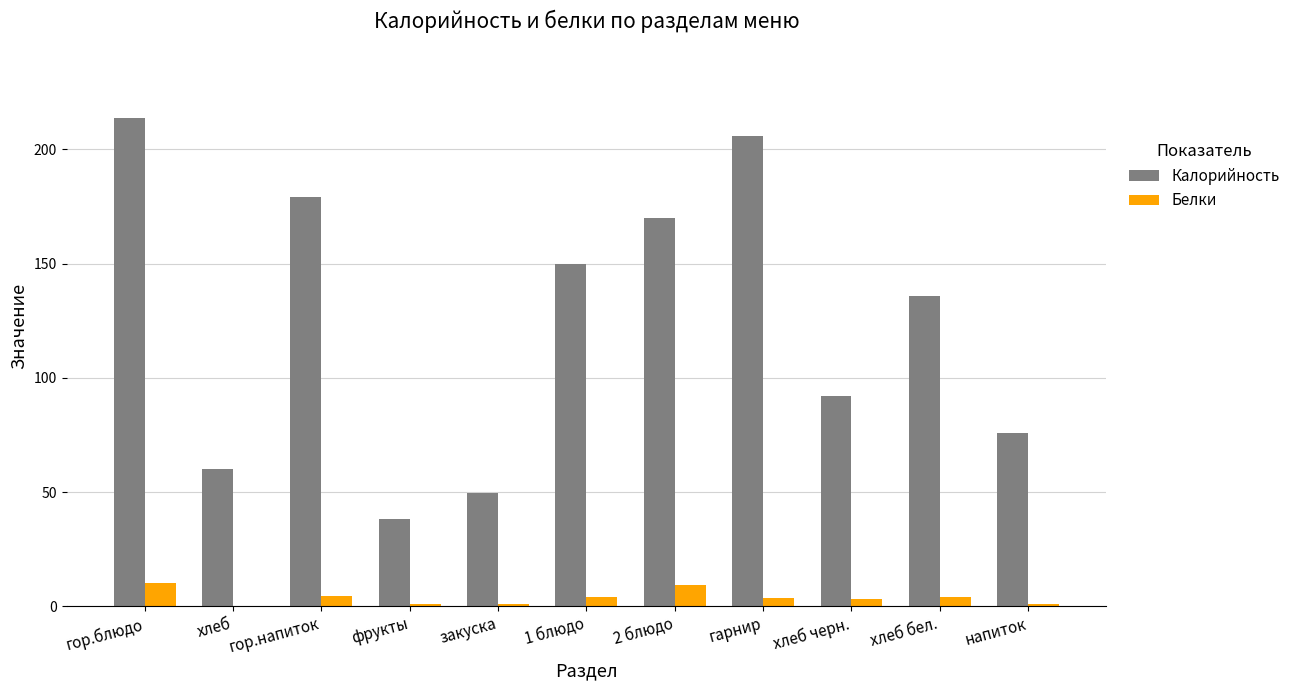

Which label corresponds to the largest value in the chart?

гор.блюдо